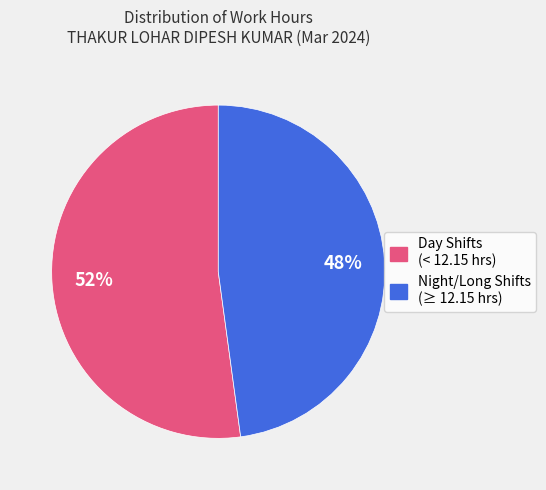

How many slices are in this pie chart?

2